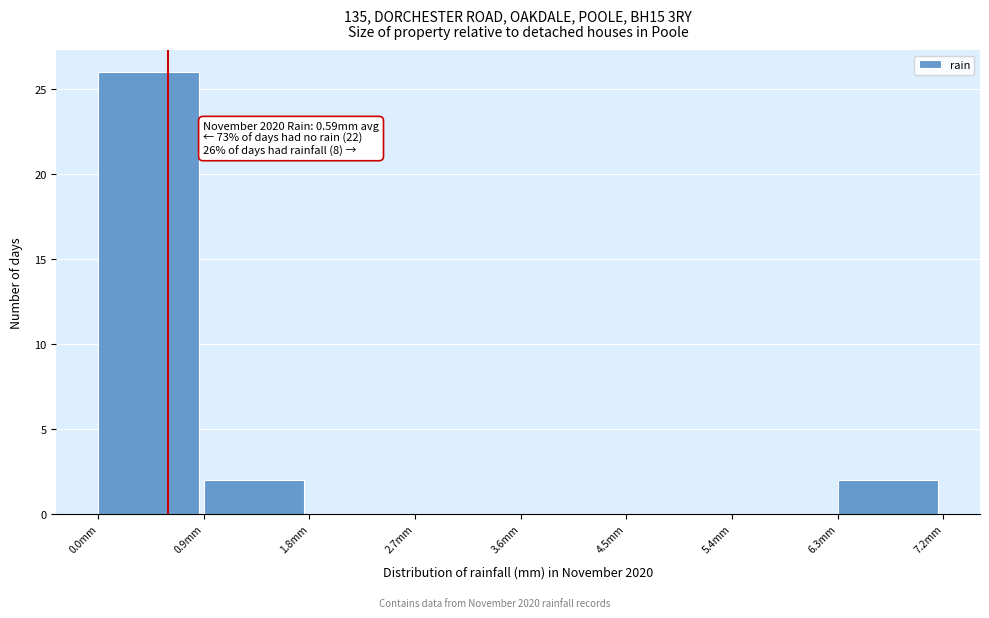

Over which range of the x-axis is the bar tallest?

0.0 to 0.9